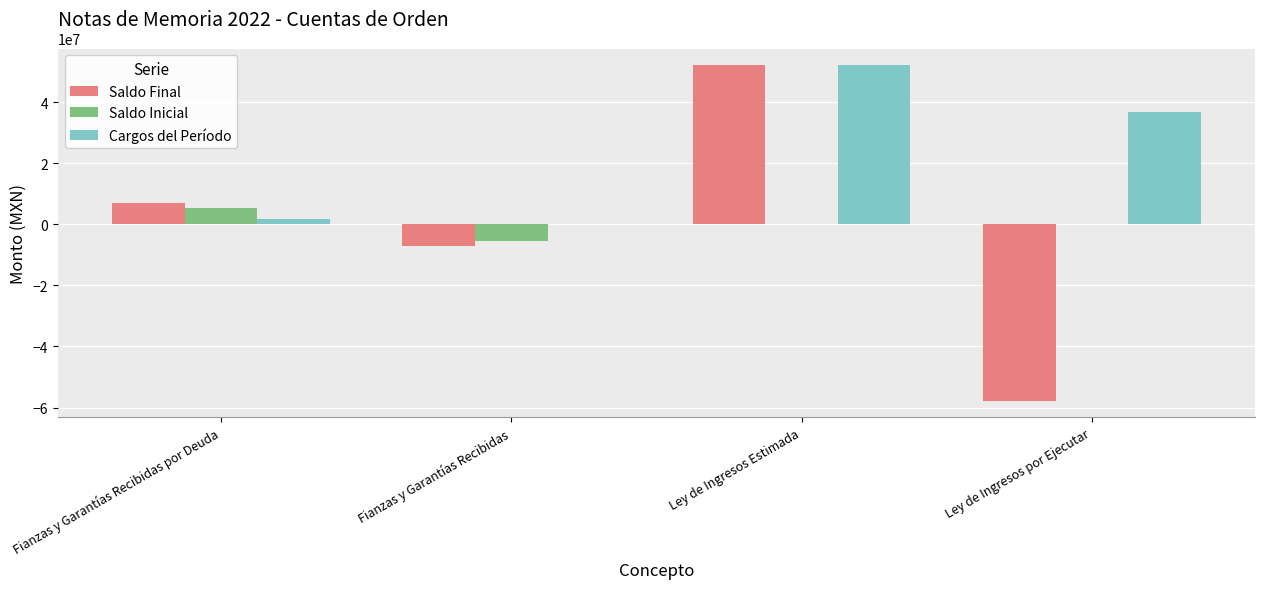

The Saldo Inicial series shows -5444672.4 at Fianzas y Garantías Recibidas. True or false?

True